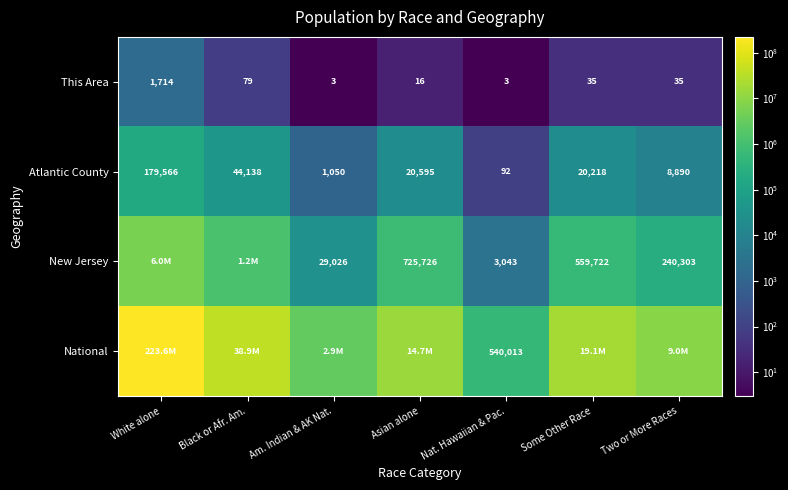

Rank the categories by Atlantic County value from lowest to highest.

Nat. Hawaiian & Pac., Am. Indian & AK Nat., Two or More Races, Some Other Race, Asian alone, Black or Afr. Am., White alone